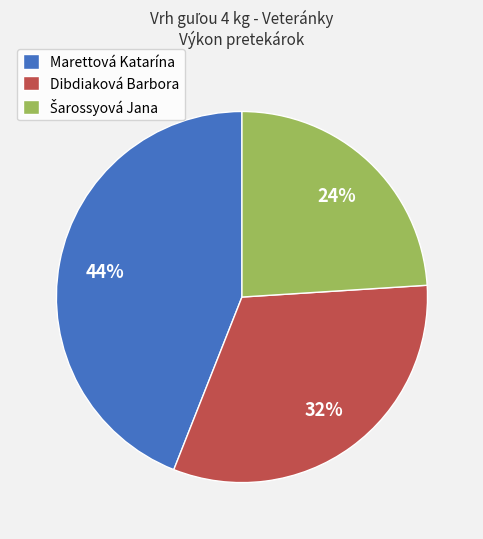

How many slices are in this pie chart?

3